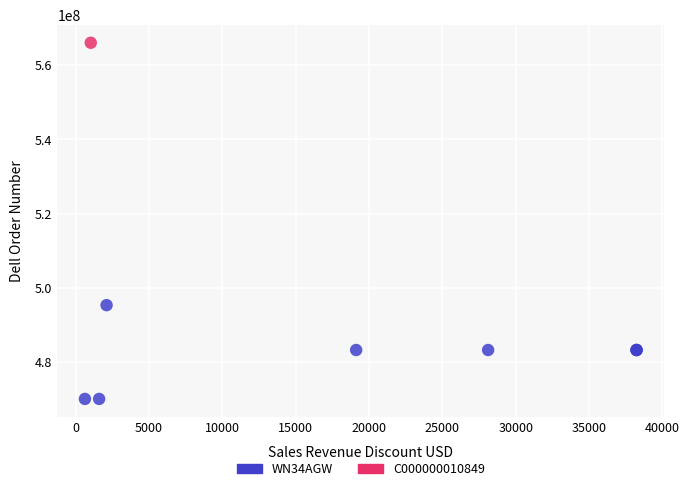

What are all the series names shown in the legend?

WN34AGW, C000000010849